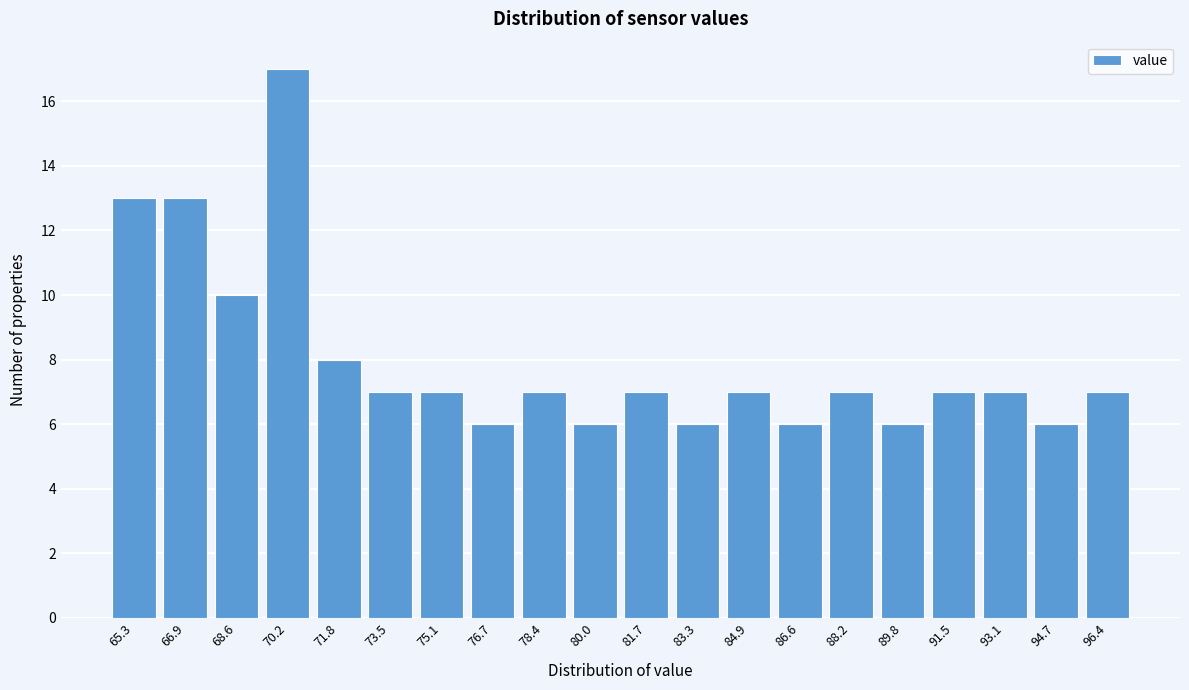

Reading right to left, extract all data points from this chart.

7	6	7	7	6	7	6	7	6	7	6	7	6	7	7	8	17	10	13	13